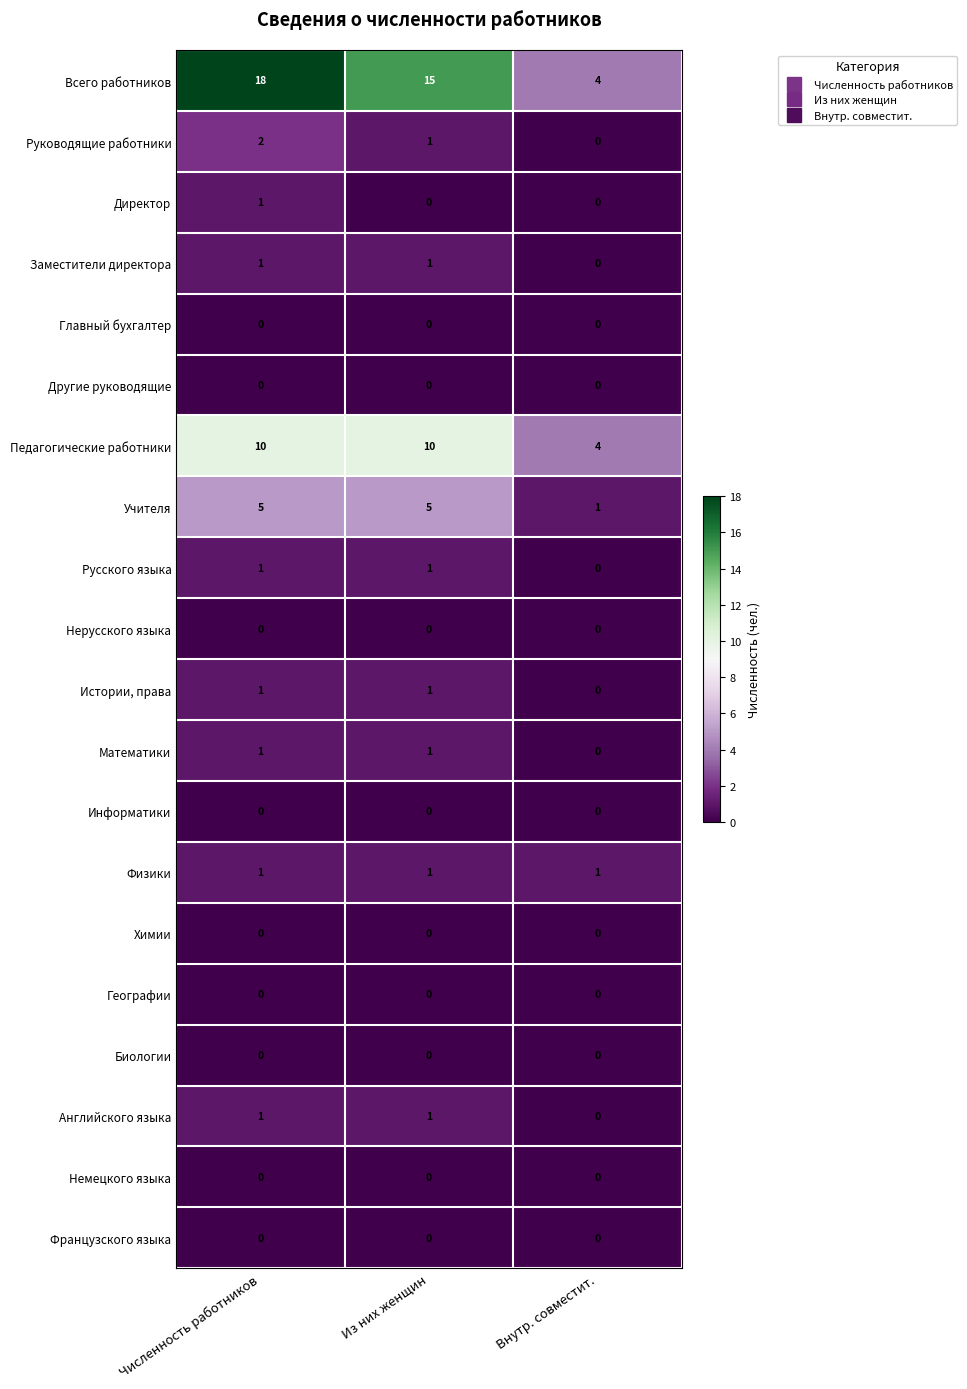

The Французского языка series shows 0 at Из них женщин. True or false?

True